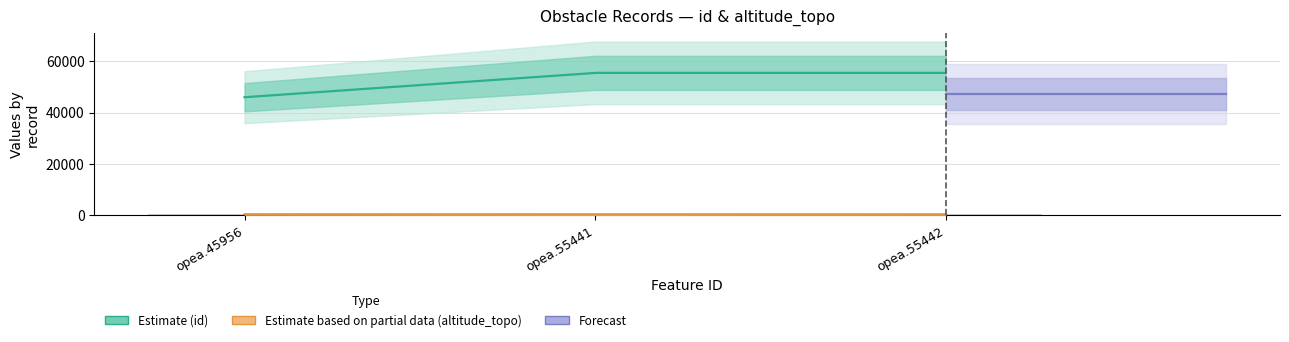

What is the smallest value displayed?

343